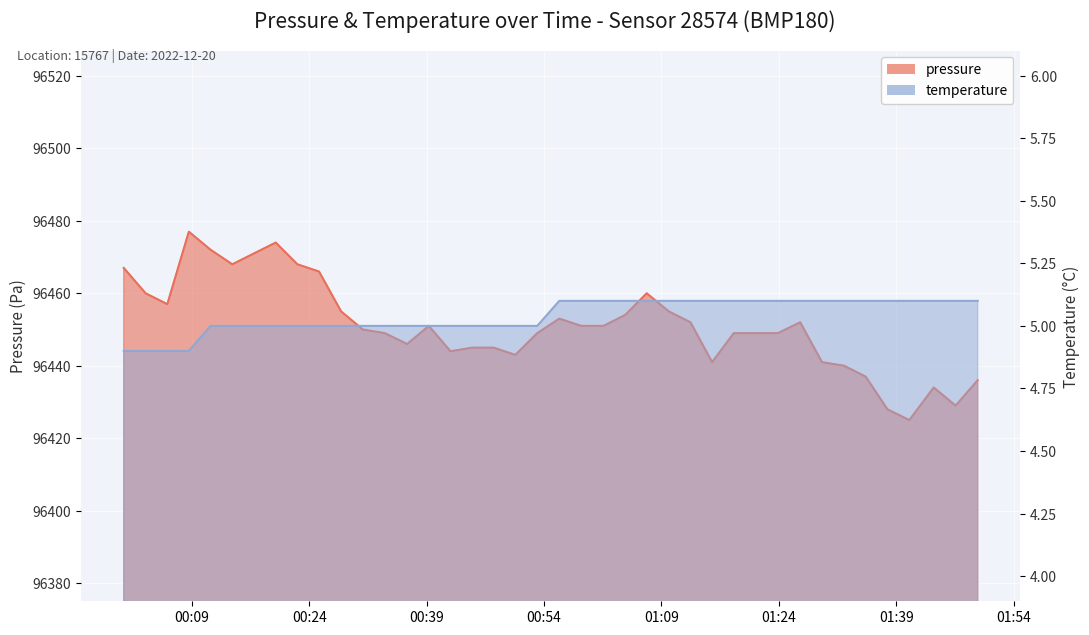

At which category is the sum across all series the highest?

2022-12-20T00:08:38